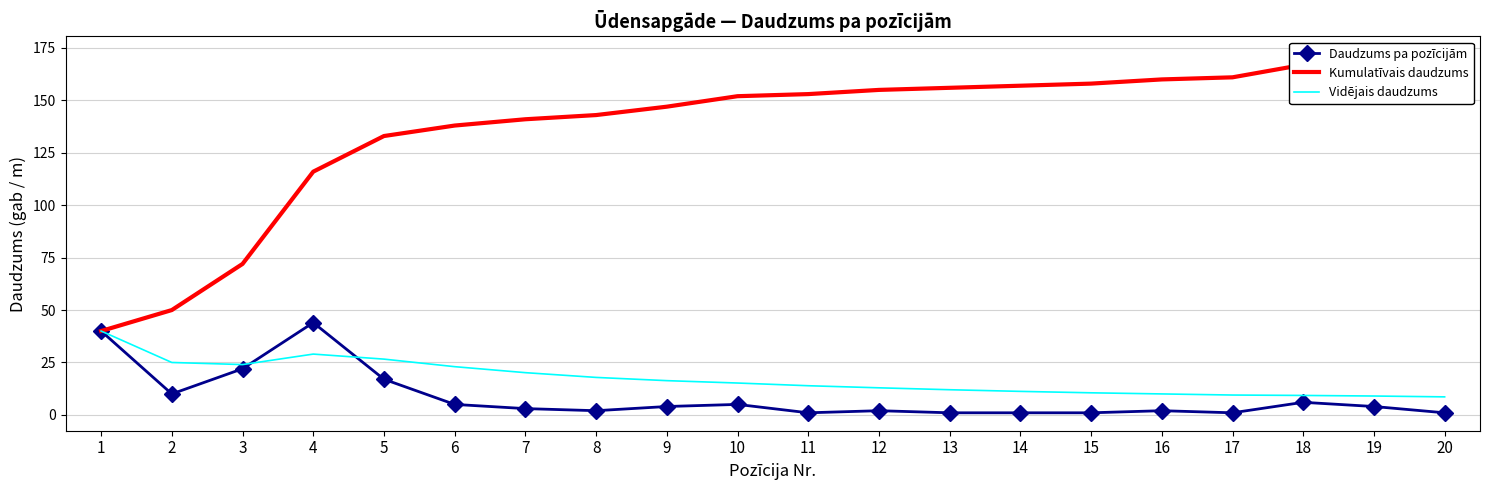

What is the value of the Vidējais daudzums point at the 10th from the left?

15.2